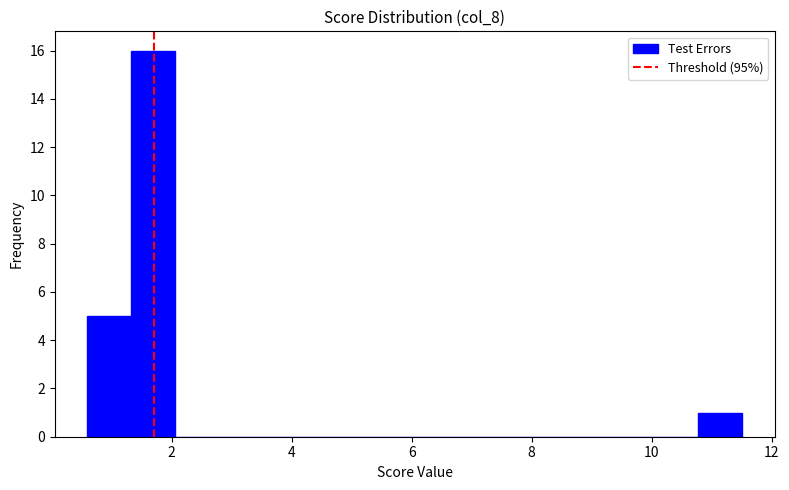

Around what value on the x-axis is the tallest bar? Give the approximate position of its centre, as read against the axis.

1.6